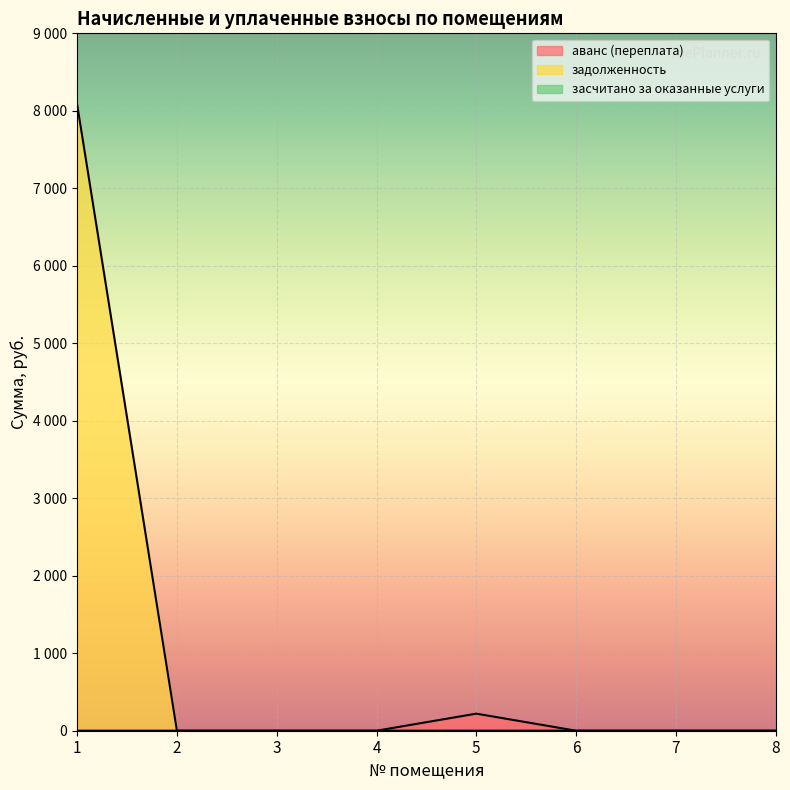

At which category is the sum across all series the highest?

1